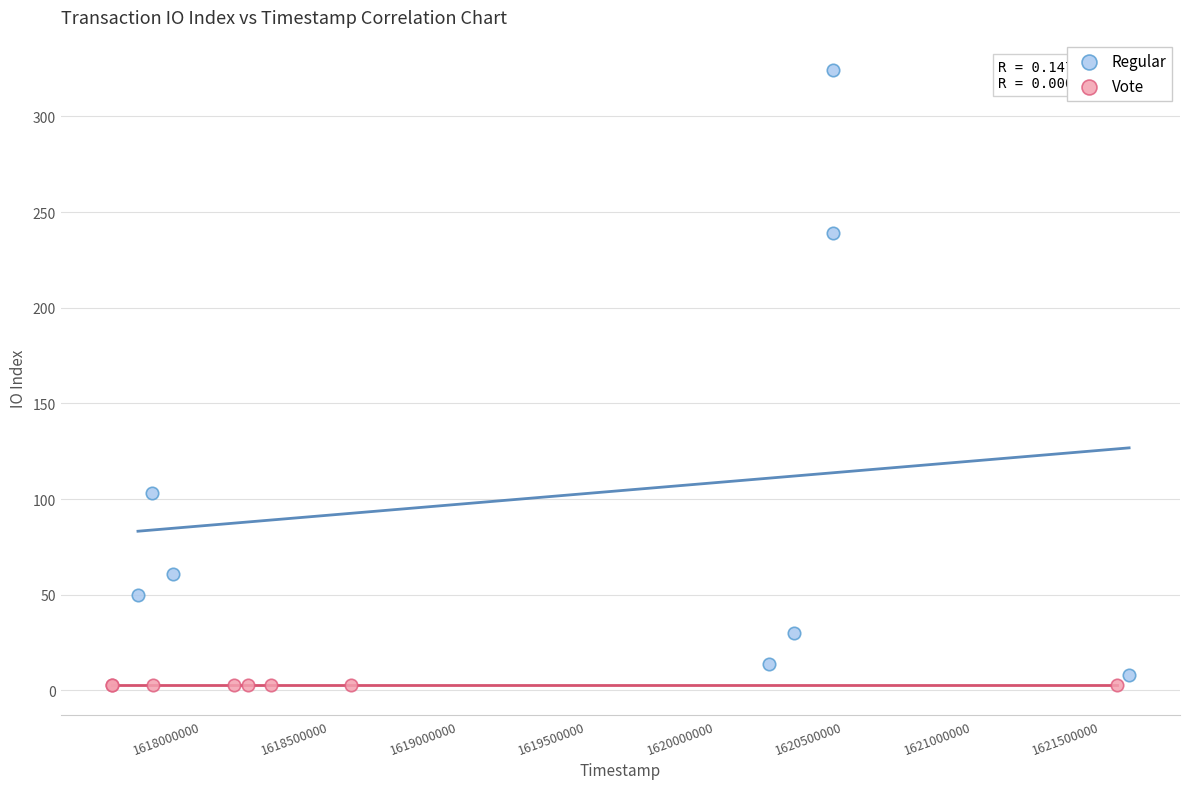

Which series reaches the maximum Y coordinate?

Regular